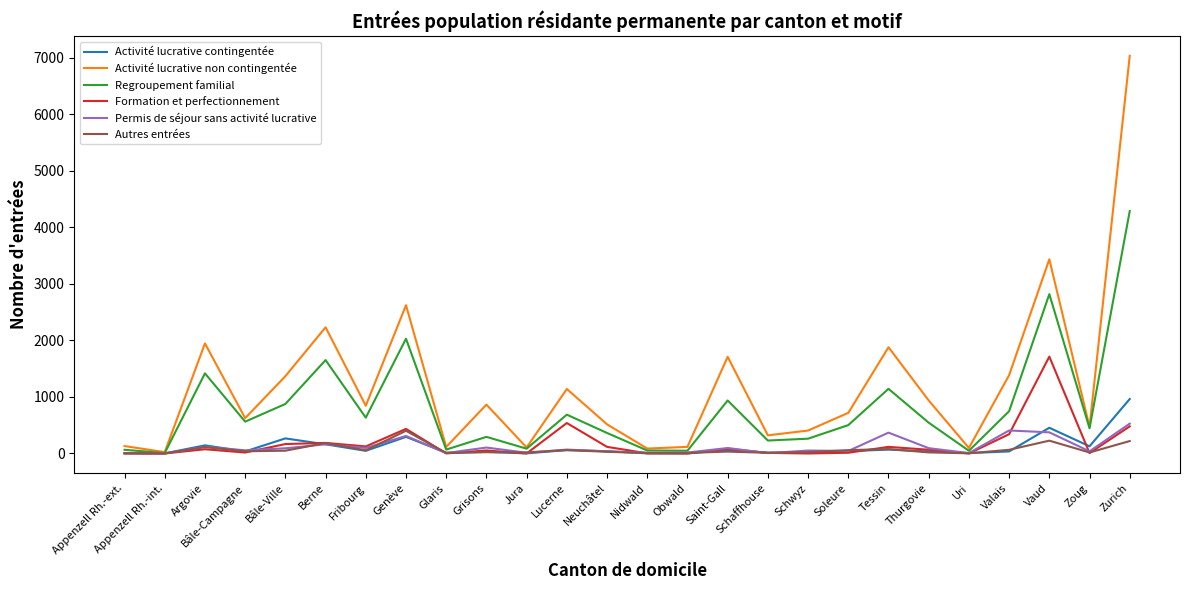

What is the sum of all Permis de séjour sans activité lucrative values?

3127